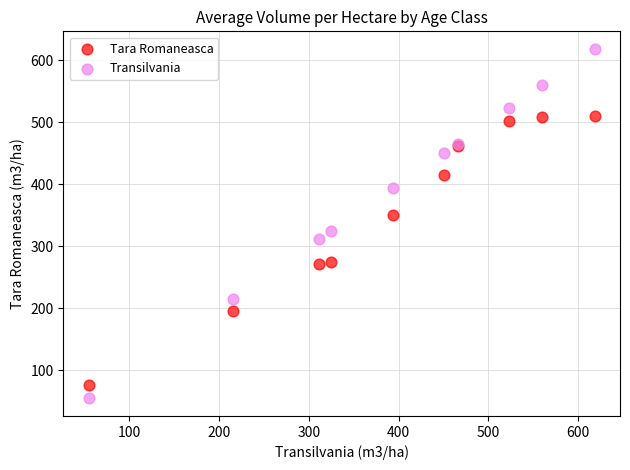

Which series reaches the maximum Y coordinate?

Transilvania